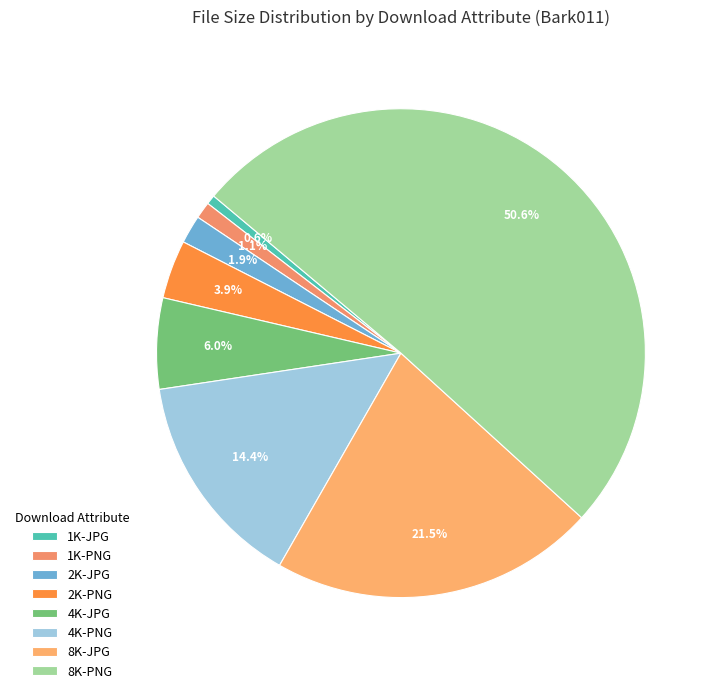

What is the largest slice in the pie chart?

8K-PNG